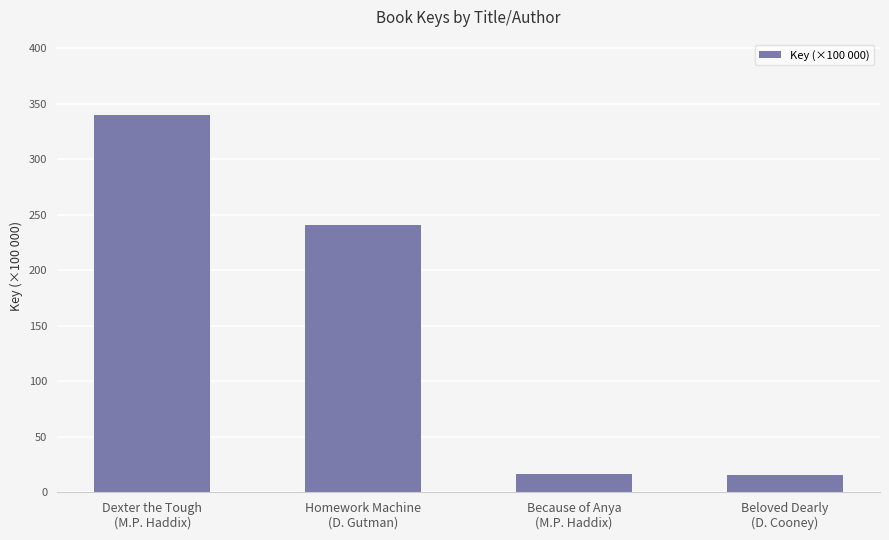

What is the smallest value displayed?

15.4